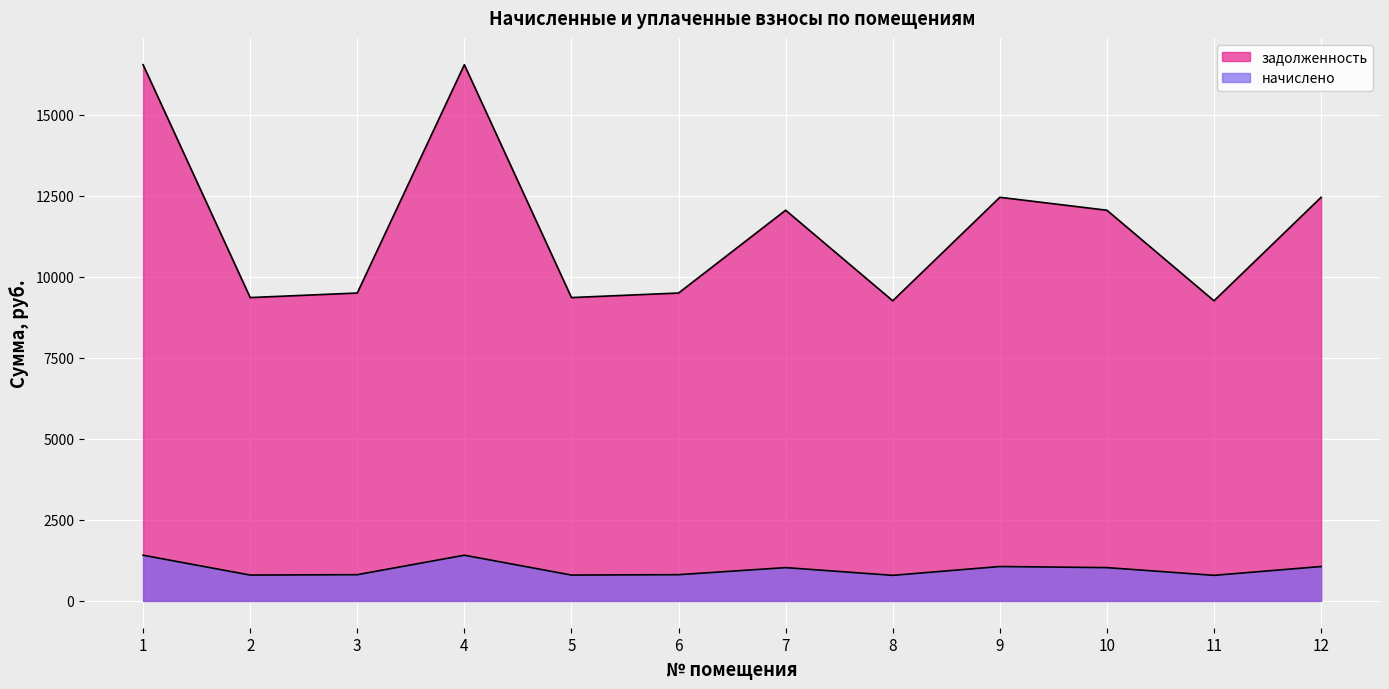

Rank the series at 2 from highest to lowest value.

задолженность, начислено